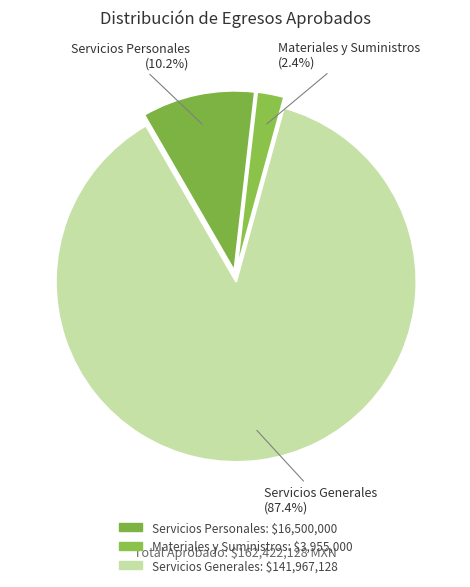

Count the number of slices in the pie.

3